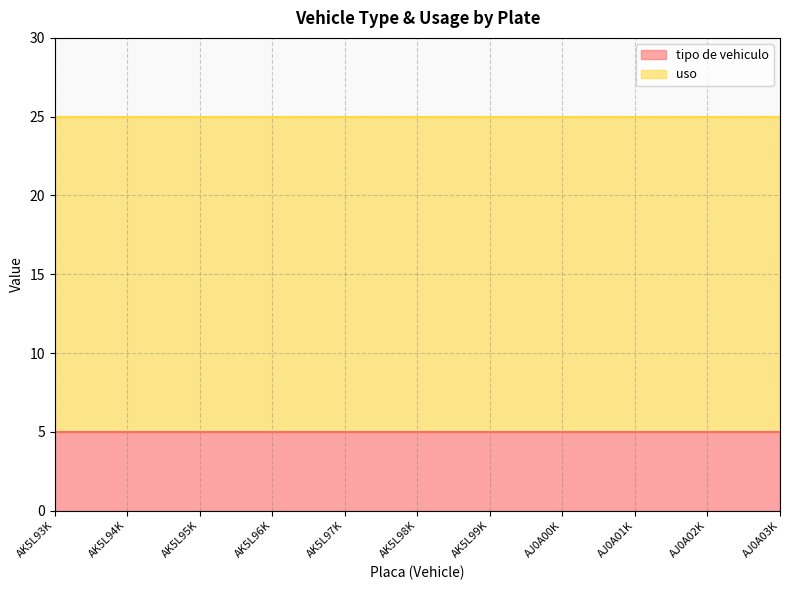

What is the sum of all tipo de vehiculo values?

55